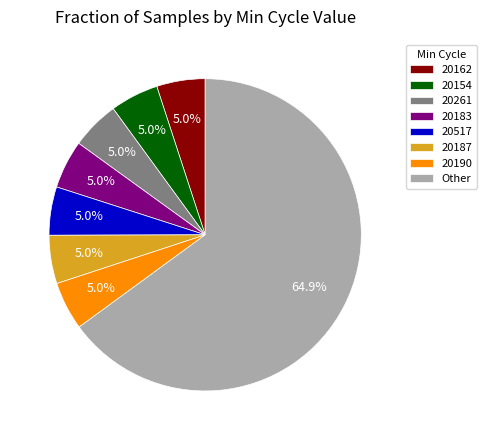

Which category has the biggest portion of the pie?

Other